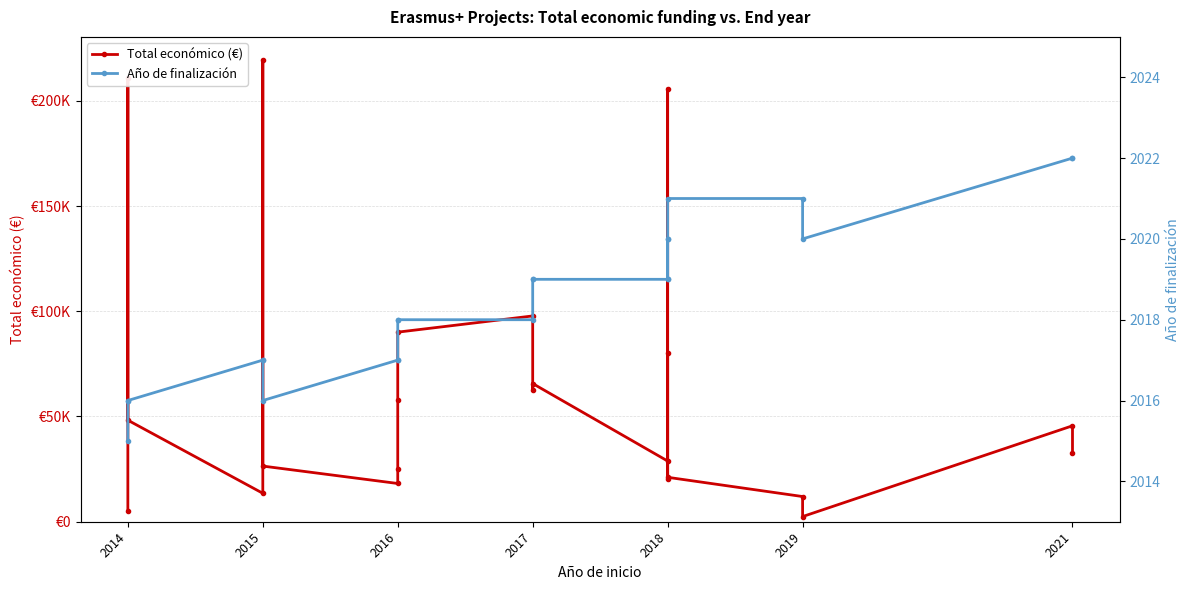

How many data points in Total económico (€) are less than 45592?

11